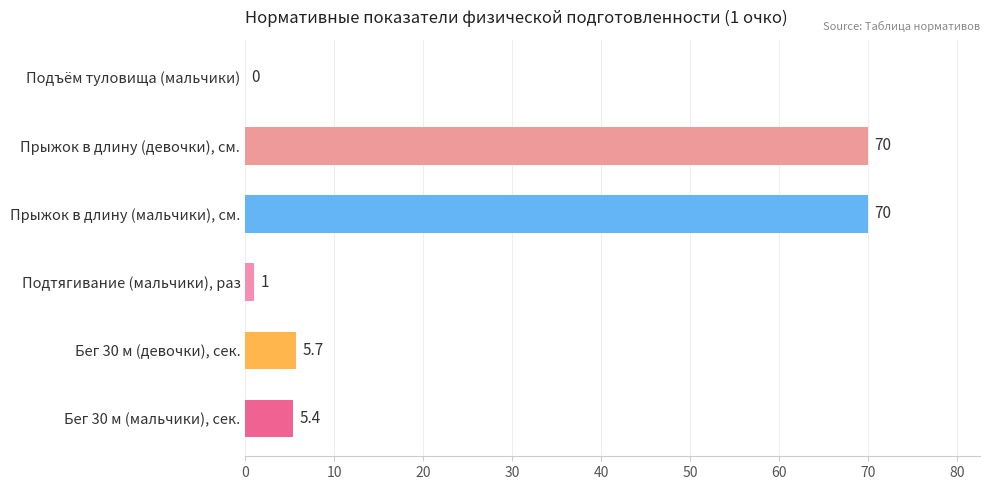

Between Подтягивание (мальчики), раз and Прыжок в длину (мальчики), см., which is larger?

Прыжок в длину (мальчики), см.